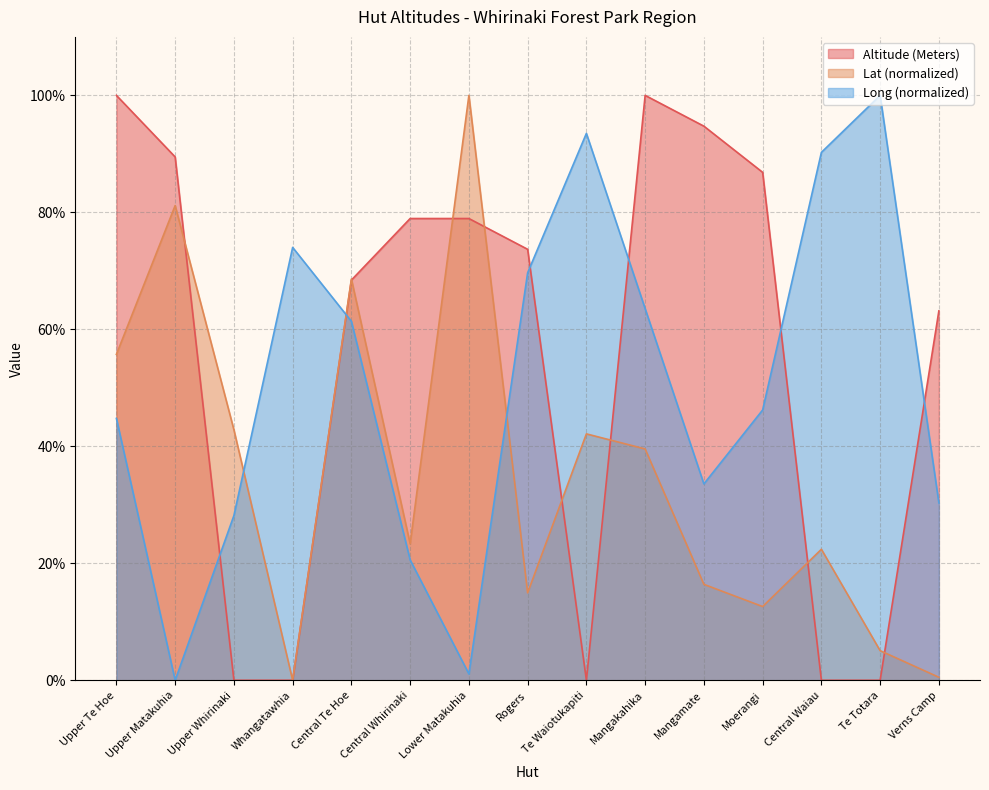

Where is Lat nearest to the value 50?

Upper Te Hoe